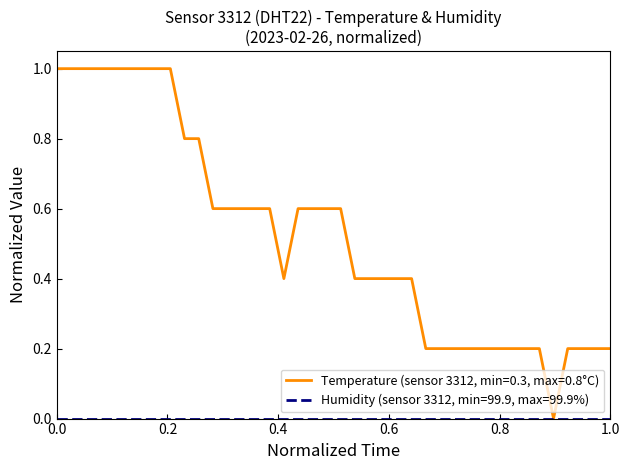

Which series has the largest total across all categories?

Temperature (sensor 3312, min=0.3, max=0.8°C)